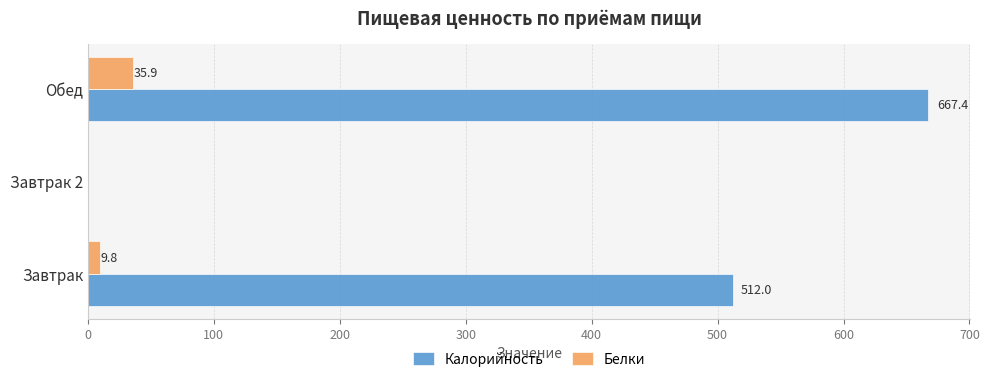

What is the average value of the Белки series?

15.2